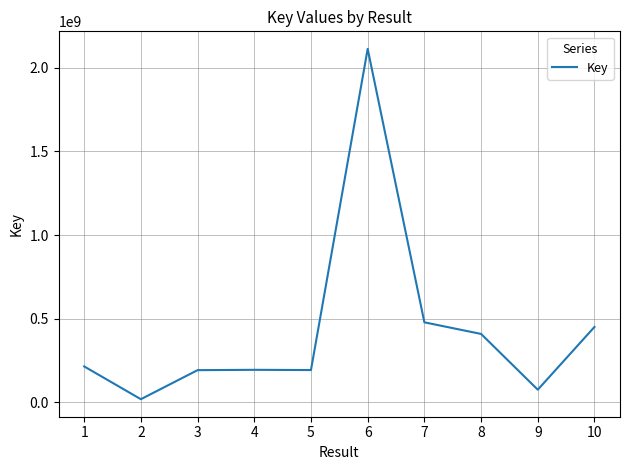

Is it true that the value at 9 is 76403549?

True